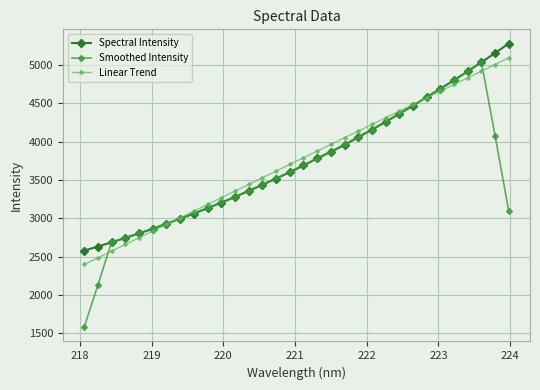

How many lines are shown in the chart?

3